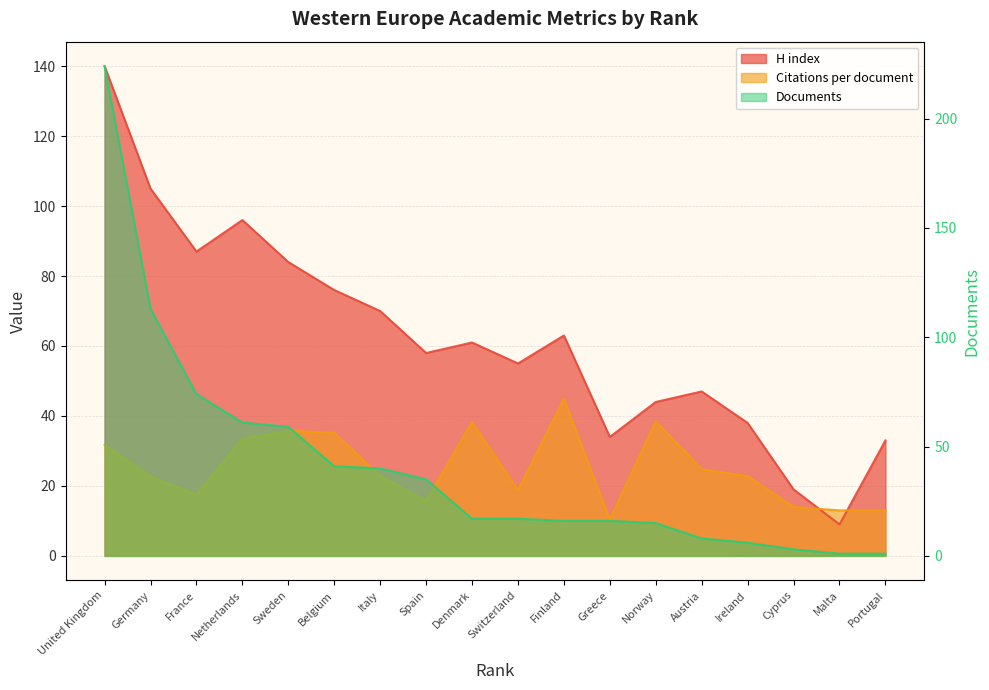

The value of Citations per document at Austria is 24.8. True or false?

True